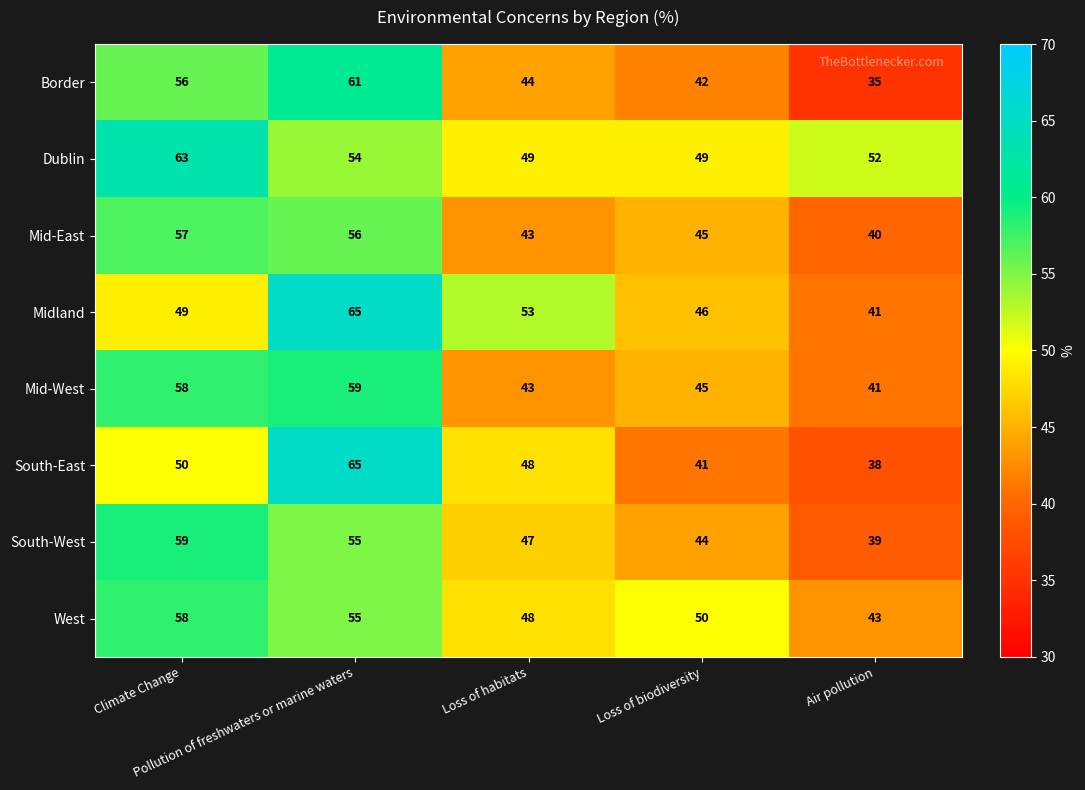

How many data points in South-West are less than 47?

2